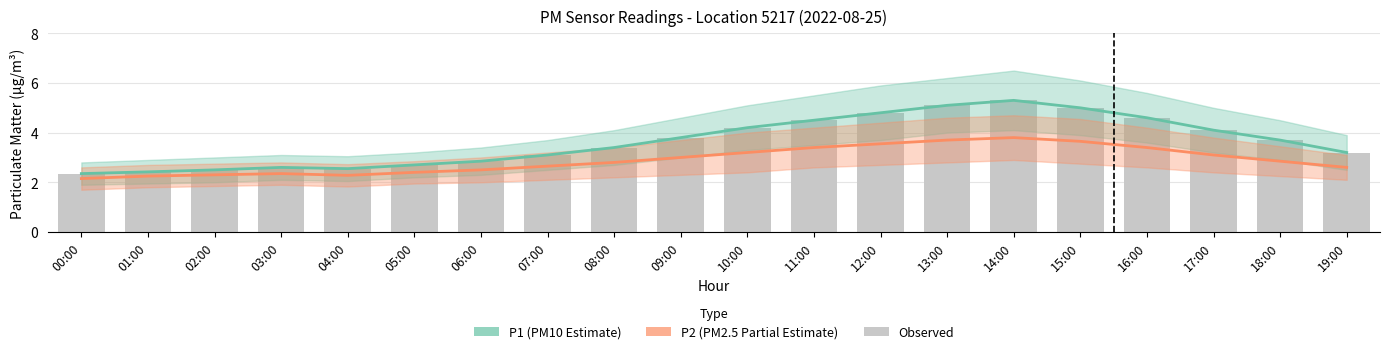

What is the total value across all series at 08:00?

9.6